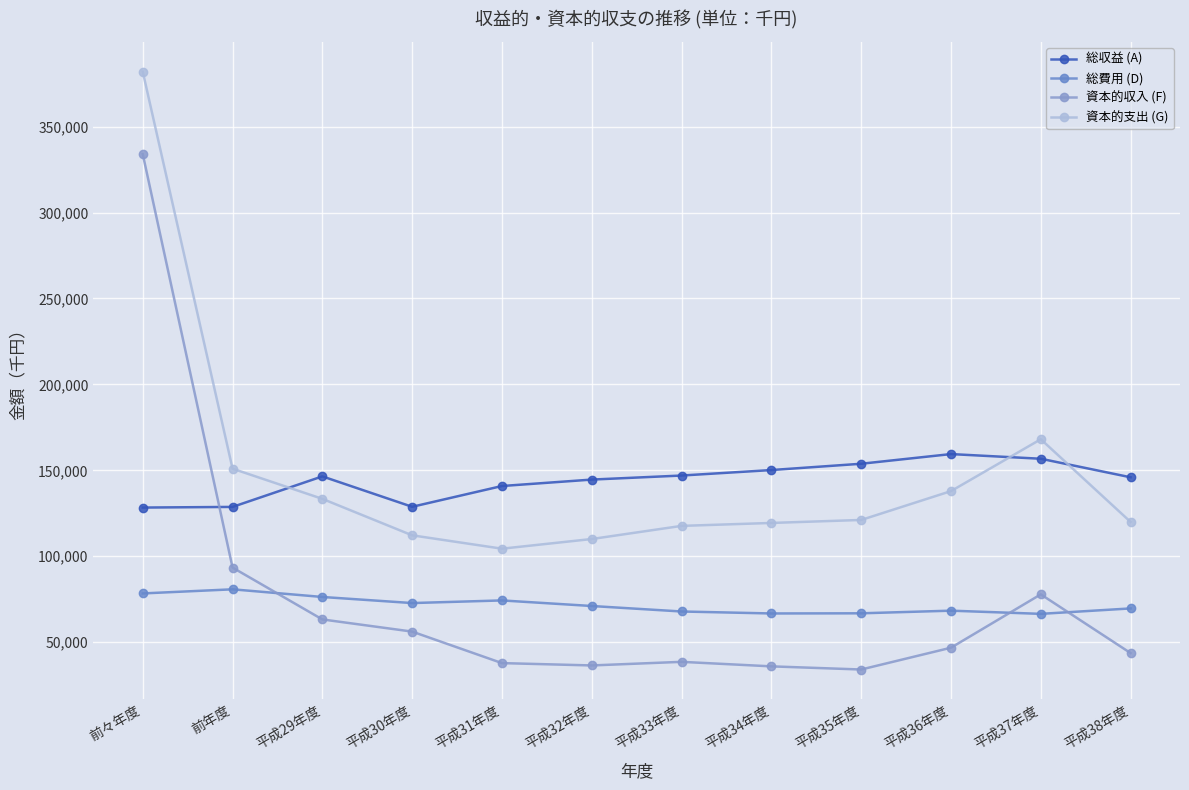

Where does the 資本的支出 (G) series first go above 121130?

前々年度